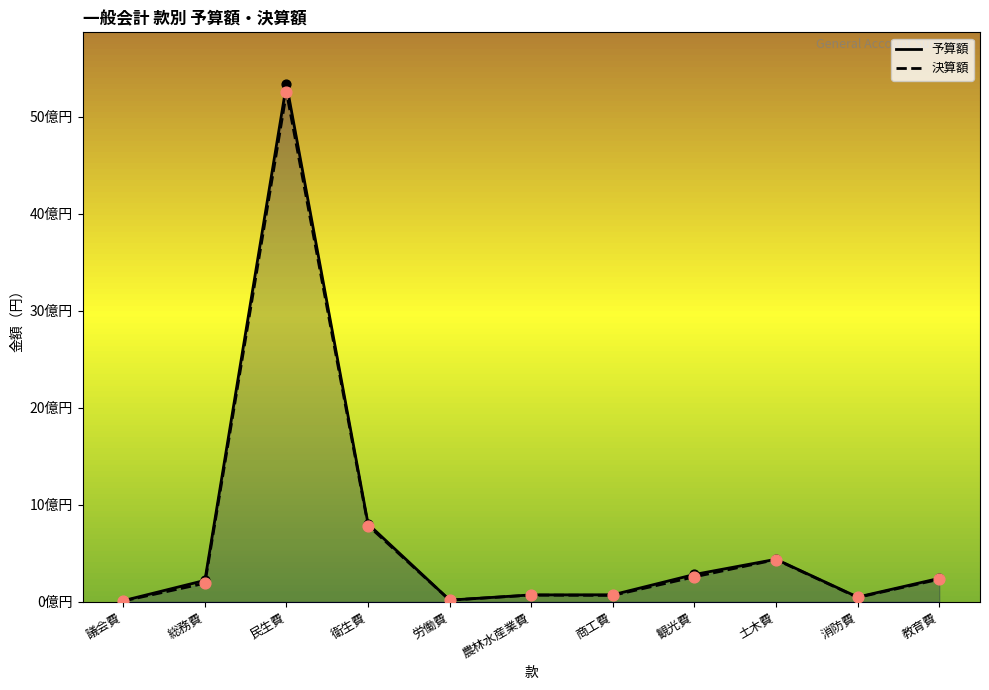

What is the total value across all series at 消防費?

1.0